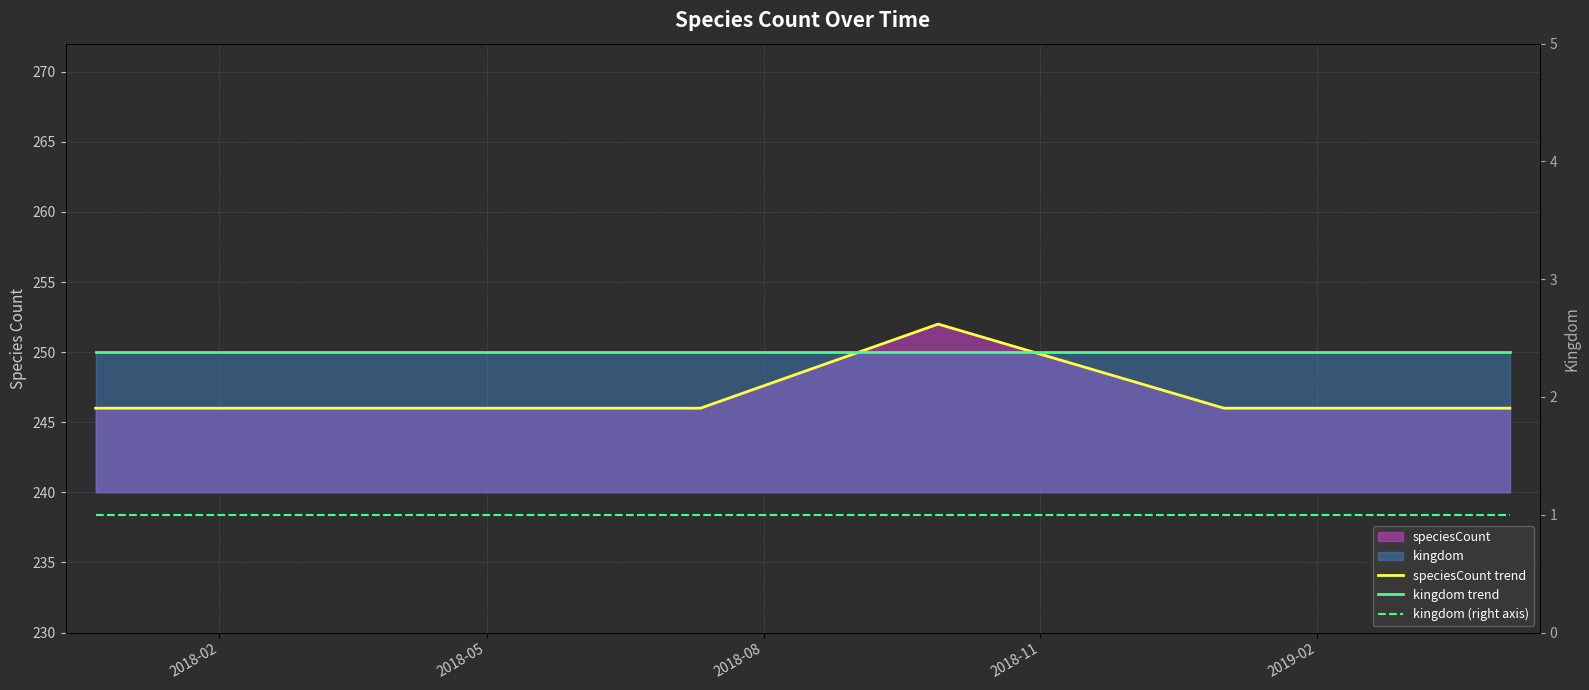

Rank the series at 2019-02 from highest to lowest value.

kingdom trend, speciesCount trend, kingdom (right axis)